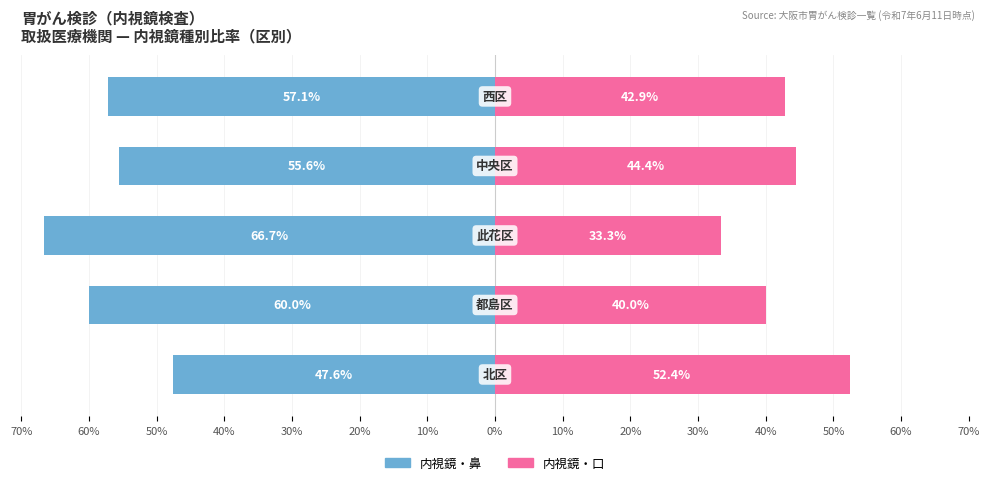

What are all the series names shown in the legend?

内視鏡・鼻, 内視鏡・口